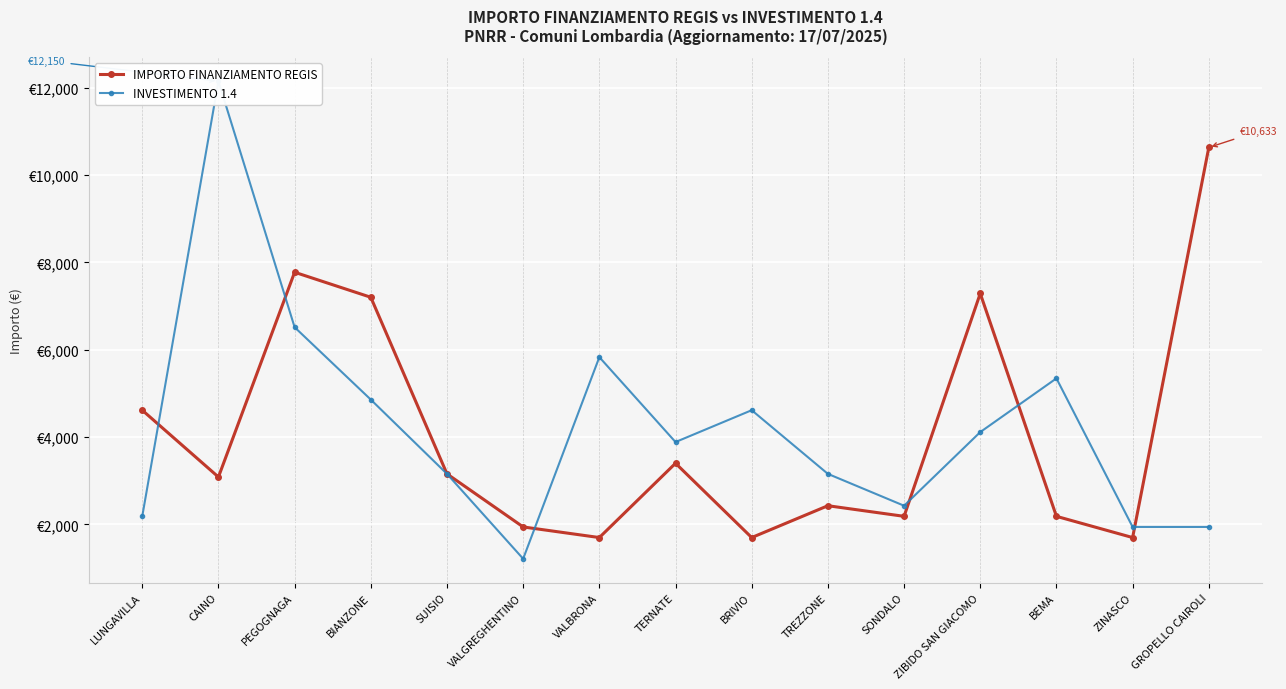

What is the minimum value shown in the chart?

1215